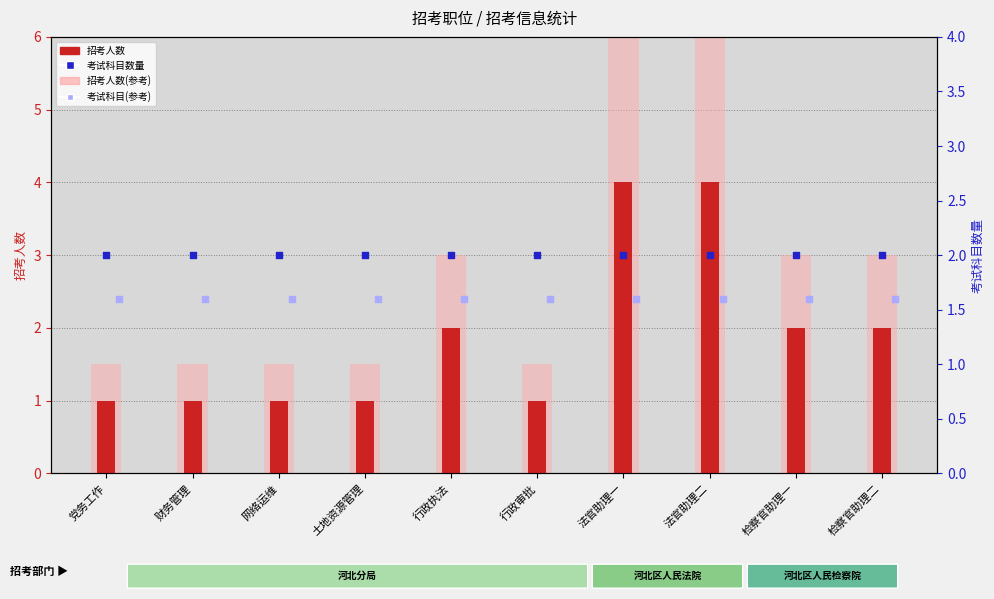

Which series contains the lowest Y value?

招考人数